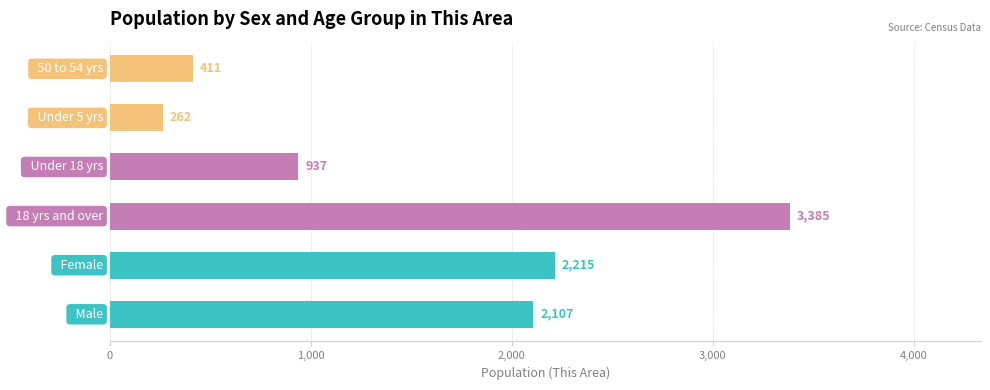

Is it true that Population equals 110 at 4,000?

False